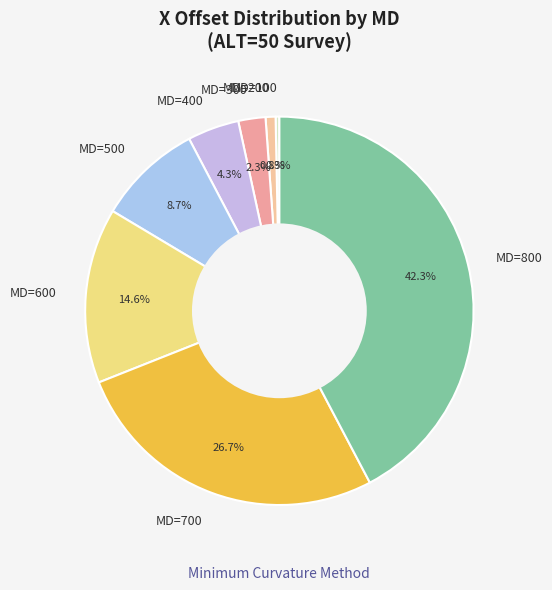

How many slices are in this pie chart?

8